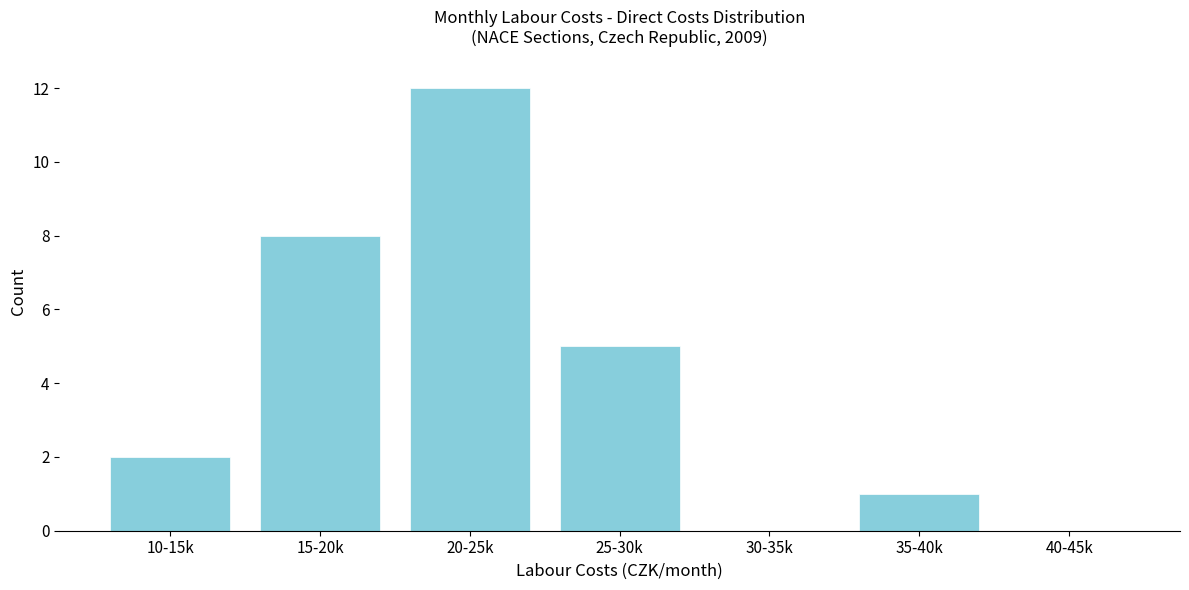

Reading left to right, transcribe all the data shown in this chart.

10-15k=2	15-20k=8	20-25k=12	25-30k=5	30-35k=0	35-40k=1	40-45k=0